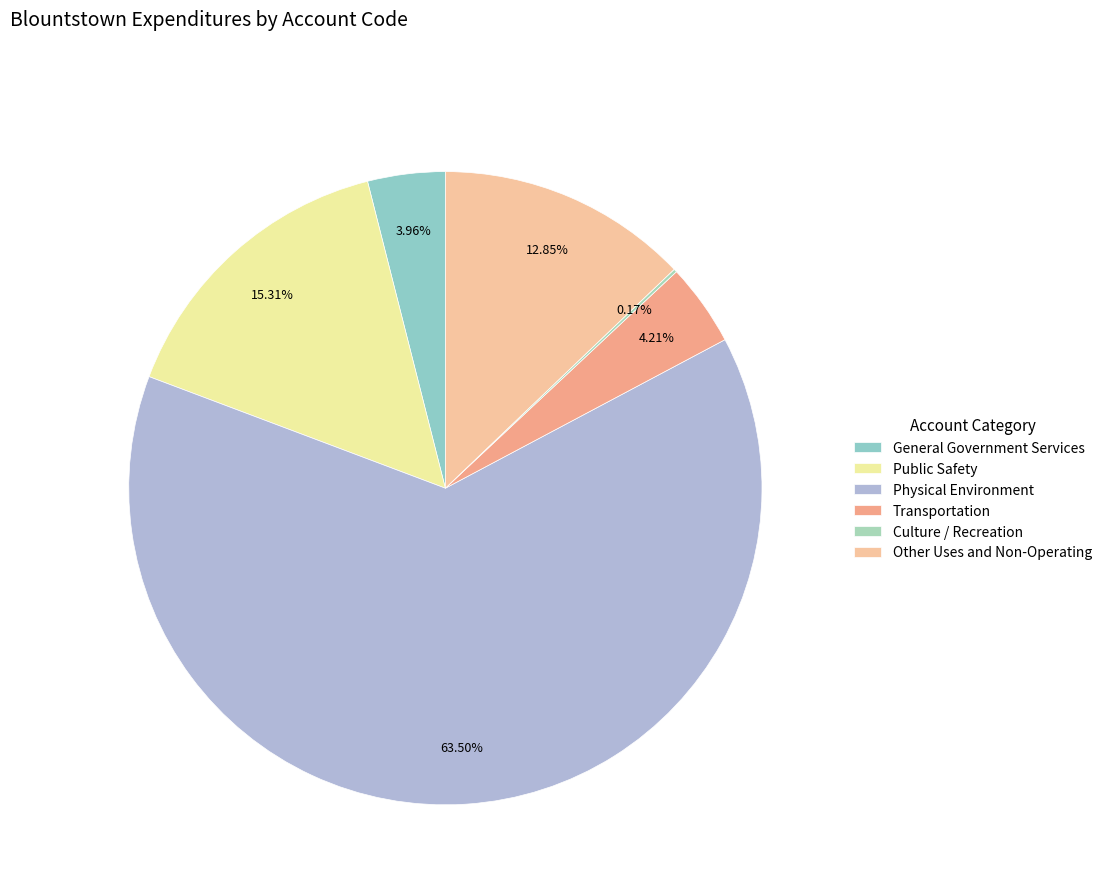

Count the number of slices in the pie.

6